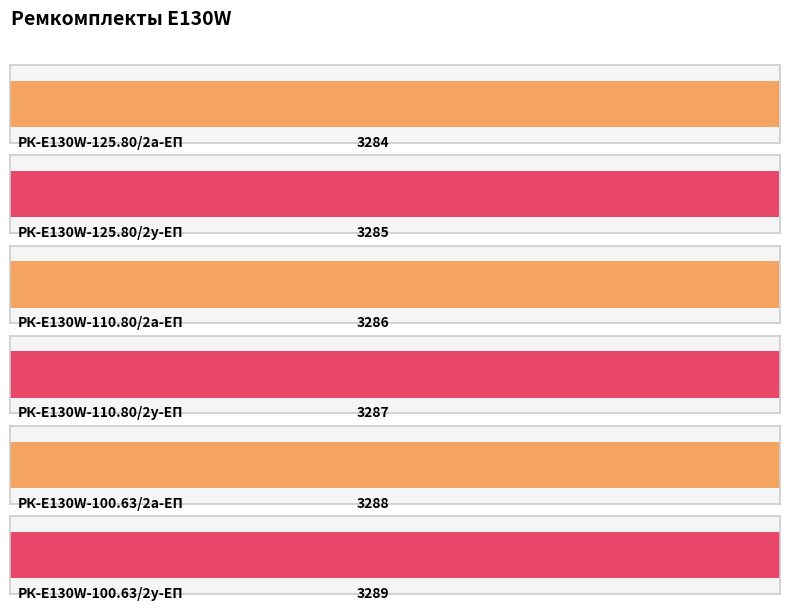

At which category does the chart reach its minimum across all series?

РК-E130W-125.80/2а-ЕП